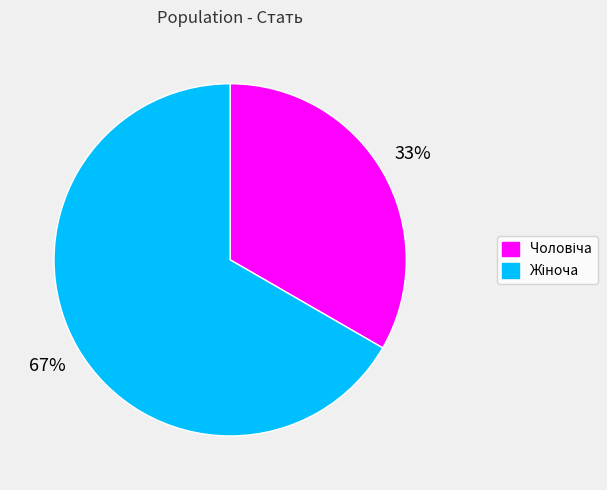

Is there any slice that represents more than half of the pie?

Yes